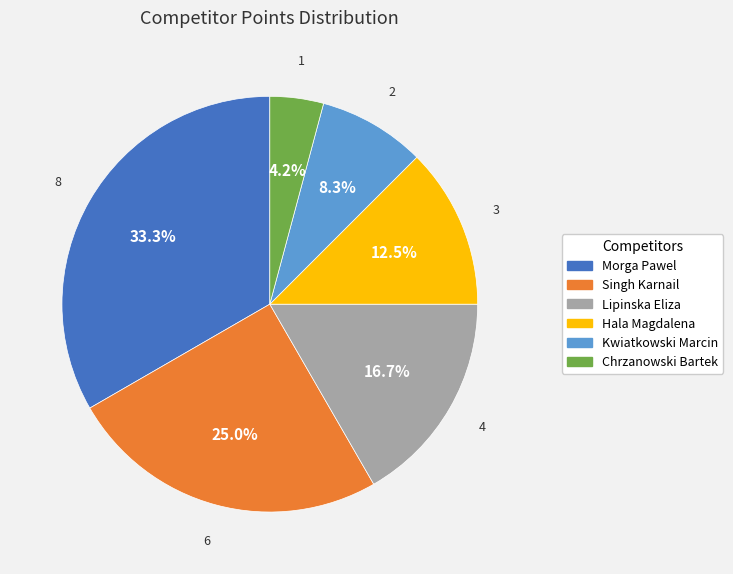

To the nearest percent, what is the combined percentage of Morga Pawel and Hala Magdalena?

46%